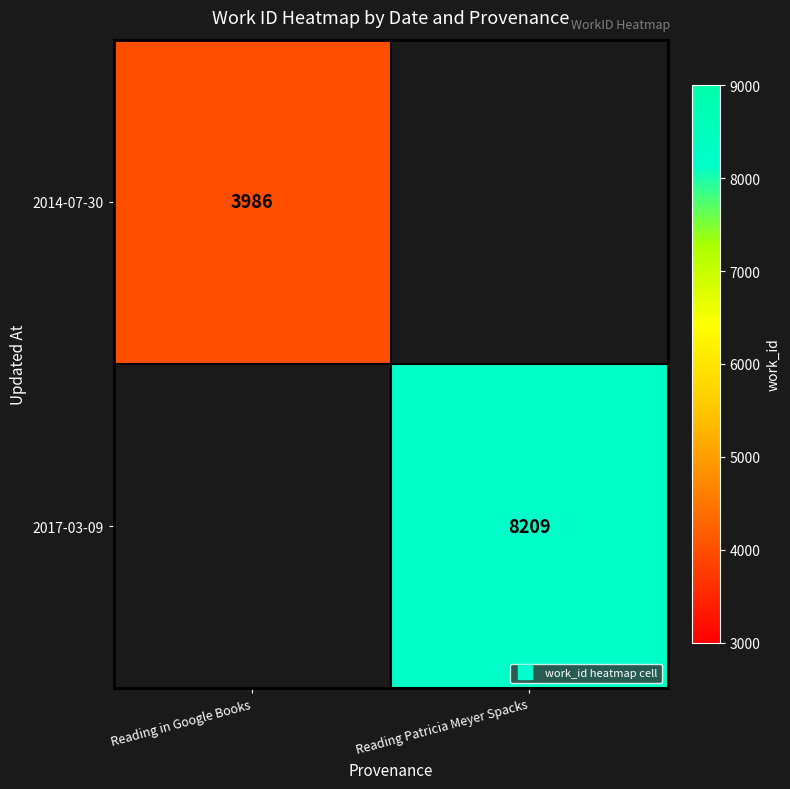

What value does the 2014-07-30 series have at Reading in Google Books?

3986